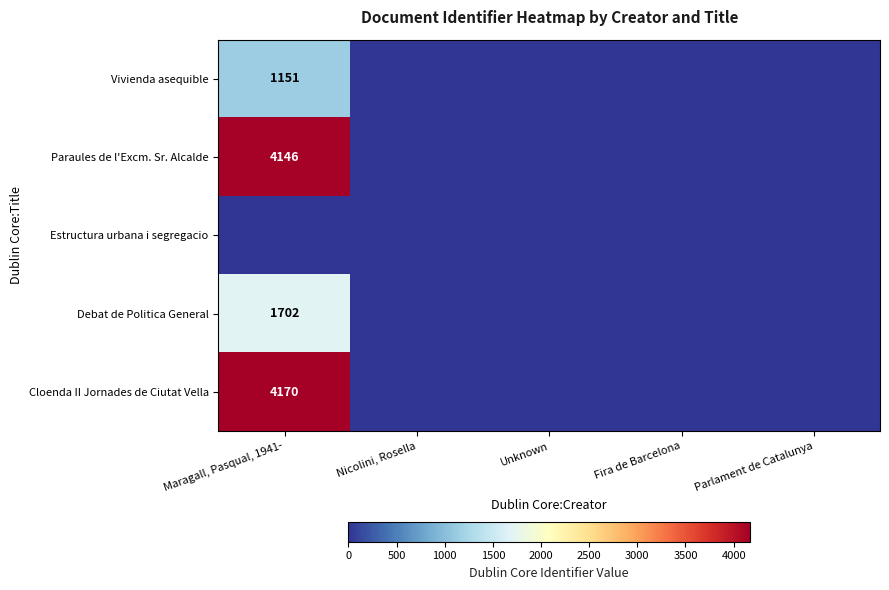

At which label is Paraules de l'Excm. Sr. Alcalde closest to 2073?

Maragall, Pasqual, 1941-